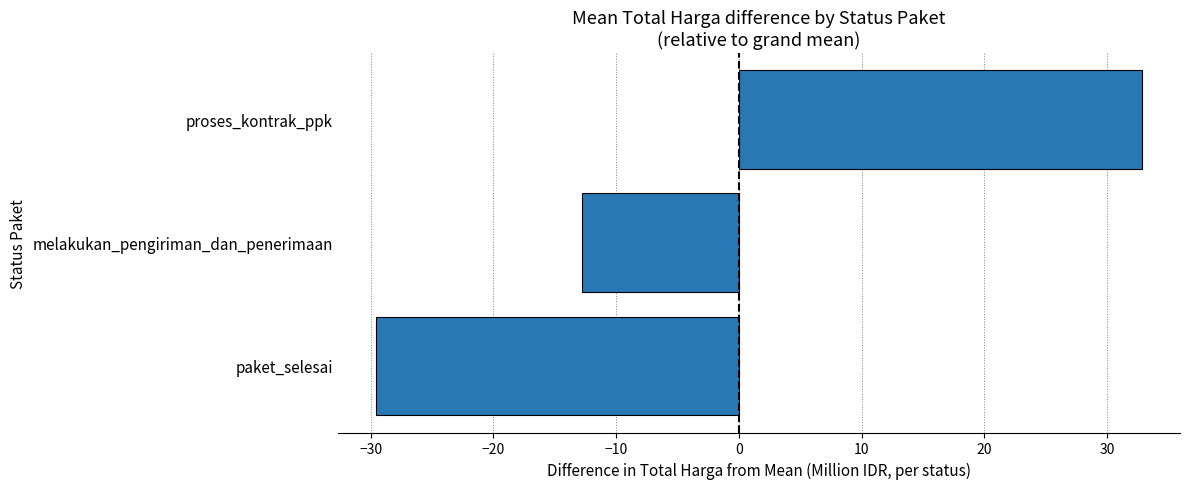

Where is the data nearest to the value 1?

melakukan_pengiriman_dan_penerimaan